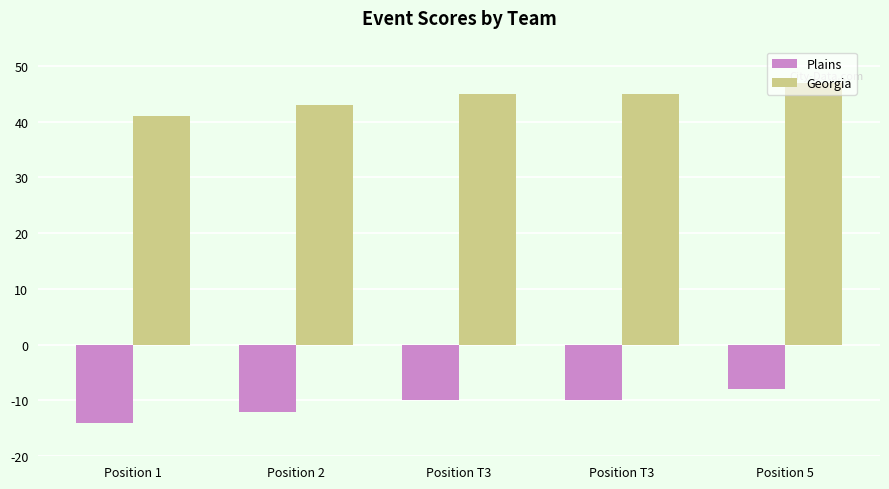

Does the chart contain any negative values?

Yes